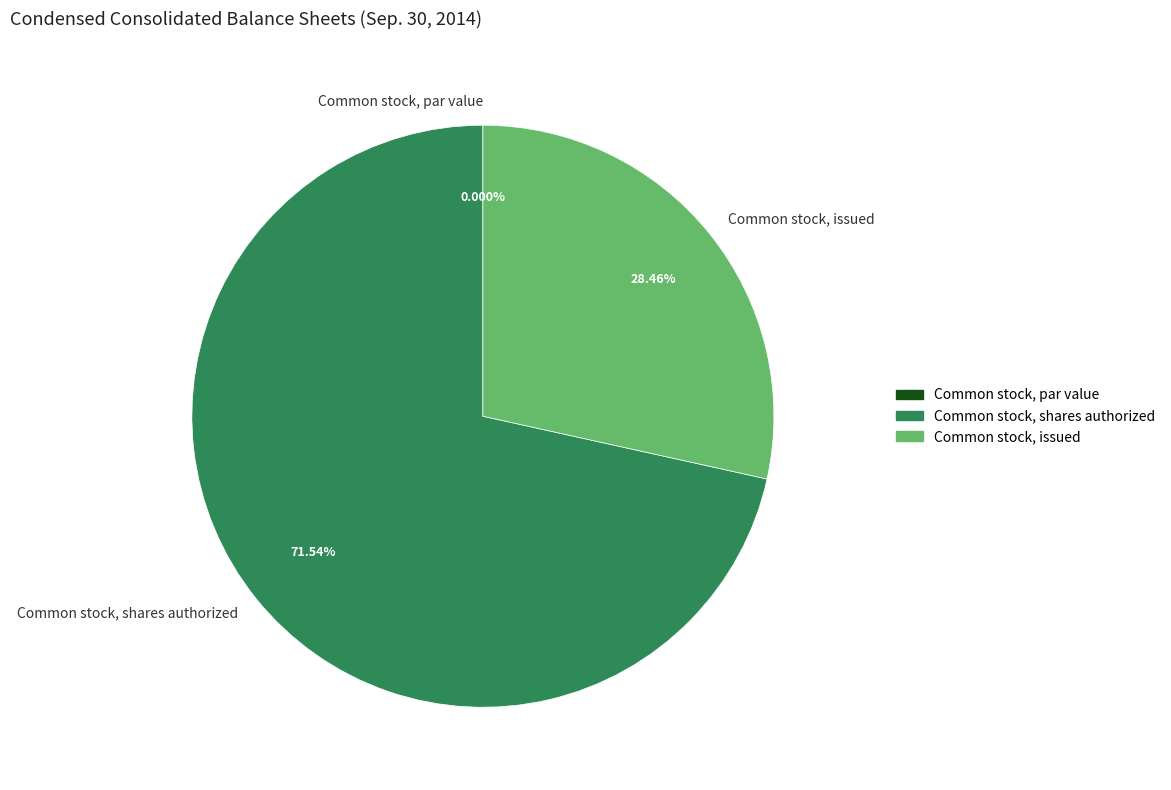

Count the number of slices in the pie.

3